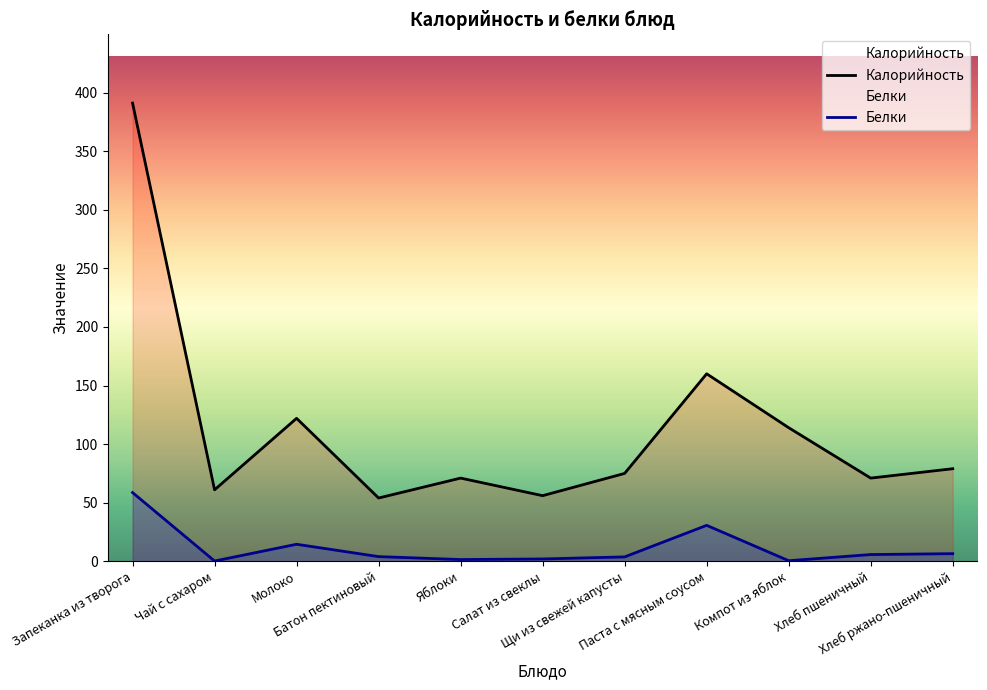

Where does the Калорийность series first go above 75?

Запеканка из творога